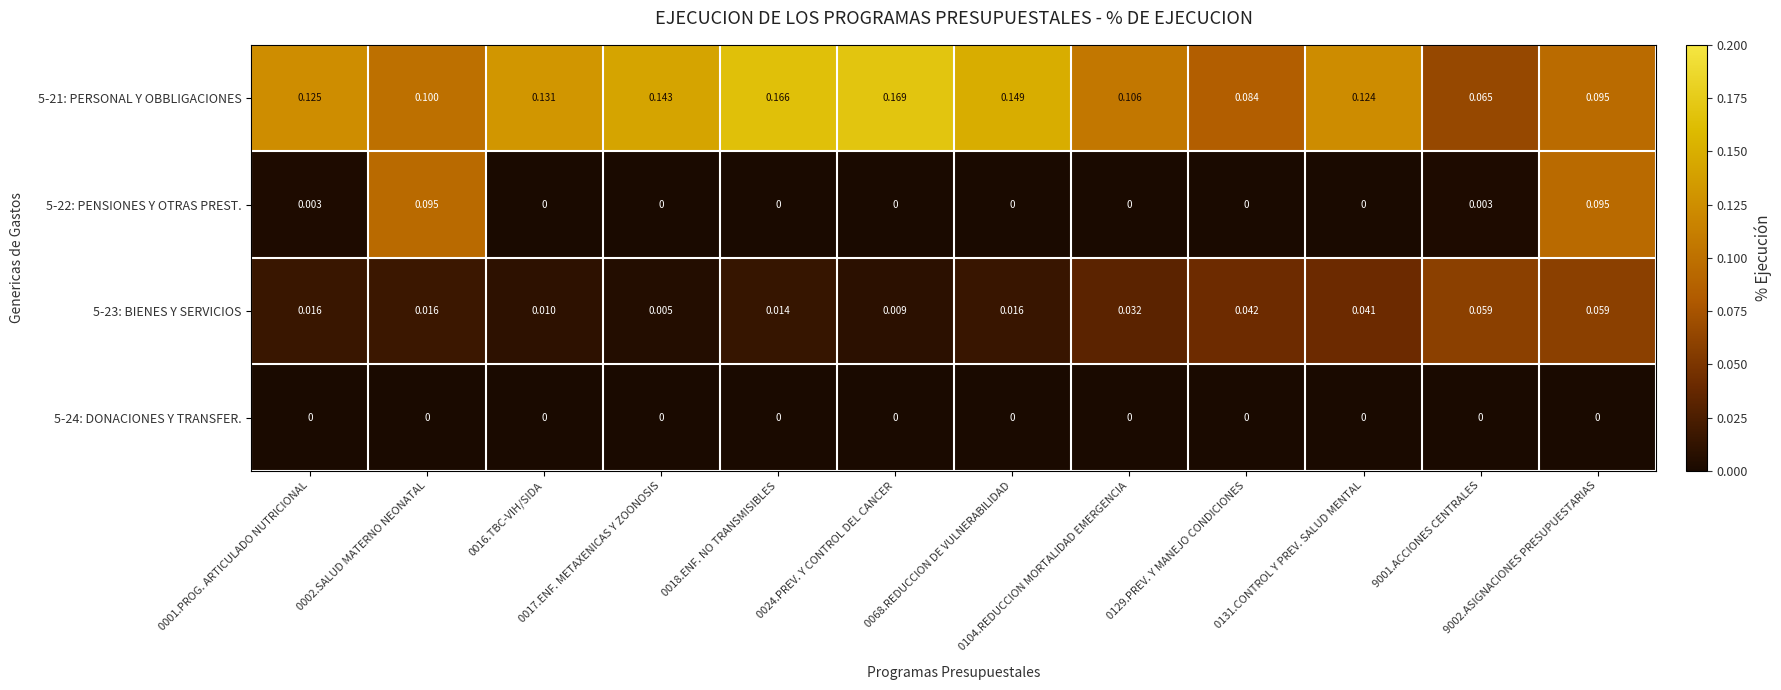

Reading left to right, extract all data points from this chart.

5-21: PERSONAL Y OBBLIGACIONES: 0001.PROG. ARTICULADO NUTRICIONAL=0.1	0002.SALUD MATERNO NEONATAL=0.1	0016.TBC-VIH/SIDA=0.1	0017.ENF. METAXENICAS Y ZOONOSIS=0.1	0018.ENF. NO TRANSMISIBLES=0.2	0024.PREV. Y CONTROL DEL CANCER=0.2	0068.REDUCCION DE VULNERABILIDAD=0.1	0104.REDUCCION MORTALIDAD EMERGENCIA=0.1	0129.PREV. Y MANEJO CONDICIONES=0.1	0131.CONTROL Y PREV. SALUD MENTAL=0.1	9001.ACCIONES CENTRALES=0.1	9002.ASIGNACIONES PRESUPUESTARIAS=0.1
5-22: PENSIONES Y OTRAS PREST.: 0001.PROG. ARTICULADO NUTRICIONAL=0.0	0002.SALUD MATERNO NEONATAL=0.1	0016.TBC-VIH/SIDA=0.0	0017.ENF. METAXENICAS Y ZOONOSIS=0.0	0018.ENF. NO TRANSMISIBLES=0.0	0024.PREV. Y CONTROL DEL CANCER=0.0	0068.REDUCCION DE VULNERABILIDAD=0.0	0104.REDUCCION MORTALIDAD EMERGENCIA=0.0	0129.PREV. Y MANEJO CONDICIONES=0.0	0131.CONTROL Y PREV. SALUD MENTAL=0.0	9001.ACCIONES CENTRALES=0.0	9002.ASIGNACIONES PRESUPUESTARIAS=0.1
5-23: BIENES Y SERVICIOS: 0001.PROG. ARTICULADO NUTRICIONAL=0.0	0002.SALUD MATERNO NEONATAL=0.0	0016.TBC-VIH/SIDA=0.0	0017.ENF. METAXENICAS Y ZOONOSIS=0.0	0018.ENF. NO TRANSMISIBLES=0.0	0024.PREV. Y CONTROL DEL CANCER=0.0	0068.REDUCCION DE VULNERABILIDAD=0.0	0104.REDUCCION MORTALIDAD EMERGENCIA=0.0	0129.PREV. Y MANEJO CONDICIONES=0.0	0131.CONTROL Y PREV. SALUD MENTAL=0.0	9001.ACCIONES CENTRALES=0.1	9002.ASIGNACIONES PRESUPUESTARIAS=0.1
5-24: DONACIONES Y TRANSFER.: 0001.PROG. ARTICULADO NUTRICIONAL=0.0	0002.SALUD MATERNO NEONATAL=0.0	0016.TBC-VIH/SIDA=0.0	0017.ENF. METAXENICAS Y ZOONOSIS=0.0	0018.ENF. NO TRANSMISIBLES=0.0	0024.PREV. Y CONTROL DEL CANCER=0.0	0068.REDUCCION DE VULNERABILIDAD=0.0	0104.REDUCCION MORTALIDAD EMERGENCIA=0.0	0129.PREV. Y MANEJO CONDICIONES=0.0	0131.CONTROL Y PREV. SALUD MENTAL=0.0	9001.ACCIONES CENTRALES=0.0	9002.ASIGNACIONES PRESUPUESTARIAS=0.0